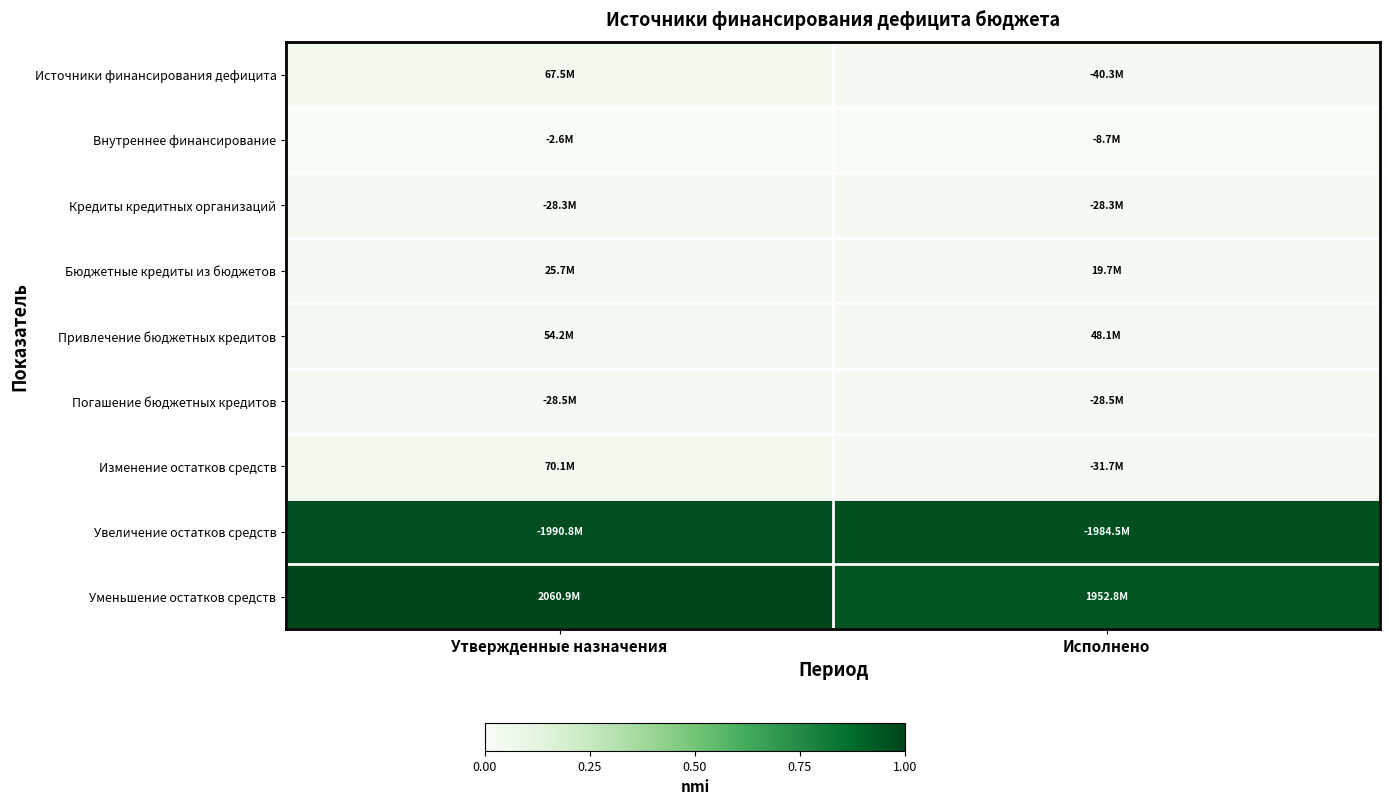

Reading right to left, transcribe all the data shown in this chart.

Источники финансирования дефицита: Исполнено=0.0	Утвержденные назначения=0.0
Внутреннее финансирование: Исполнено=0.0	Утвержденные назначения=0.0
Кредиты кредитных организаций: Исполнено=0.0	Утвержденные назначения=0.0
Бюджетные кредиты из бюджетов: Исполнено=0.0	Утвержденные назначения=0.0
Привлечение бюджетных кредитов: Исполнено=0.0	Утвержденные назначения=0.0
Погашение бюджетных кредитов: Исполнено=0.0	Утвержденные назначения=0.0
Изменение остатков средств: Исполнено=0.0	Утвержденные назначения=0.0
Увеличение остатков средств: Исполнено=1.0	Утвержденные назначения=1.0
Уменьшение остатков средств: Исполнено=0.9	Утвержденные назначения=1.0